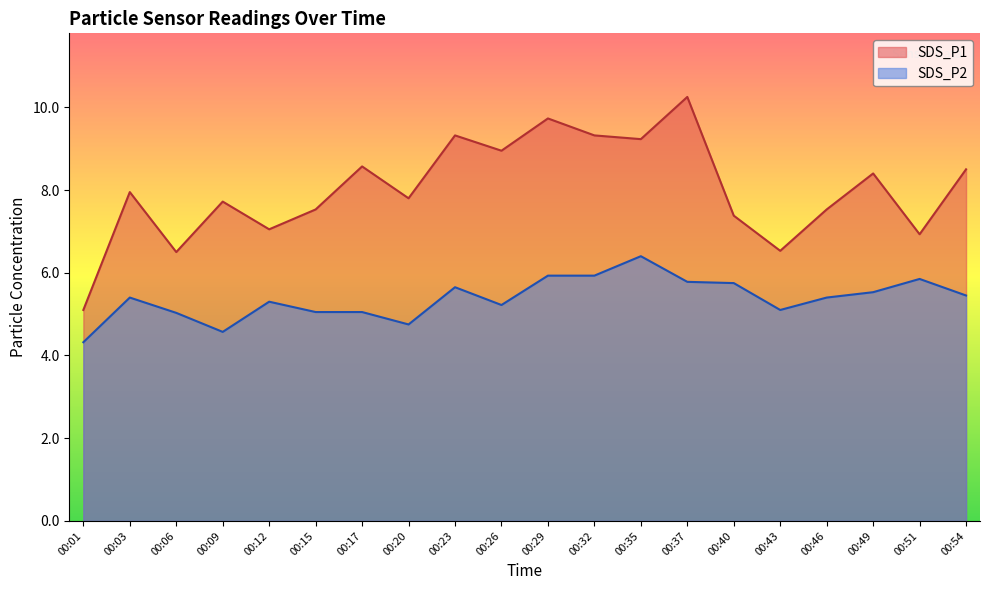

What is the difference between the SDS_P2 values at 00:37 and 00:23?

0.1